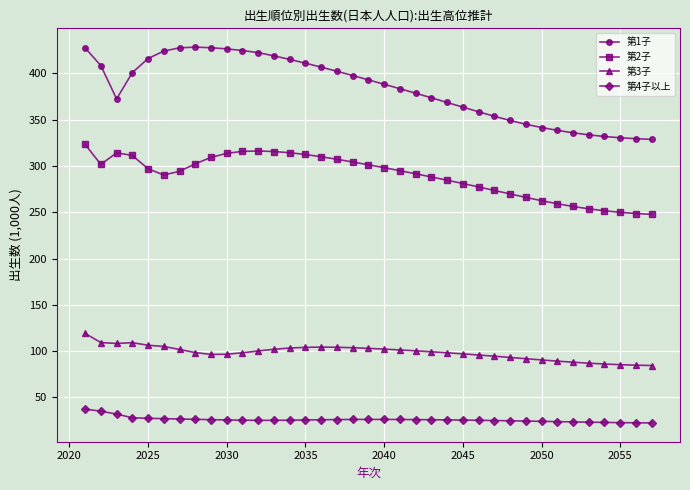

What are all the series names shown in the legend?

第1子, 第2子, 第3子, 第4子以上